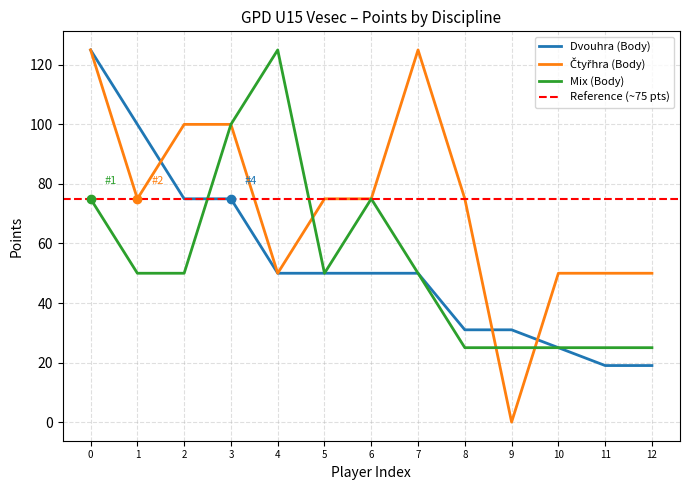

True or false: Dvouhra (Body) has a value of 10 at 11.

False